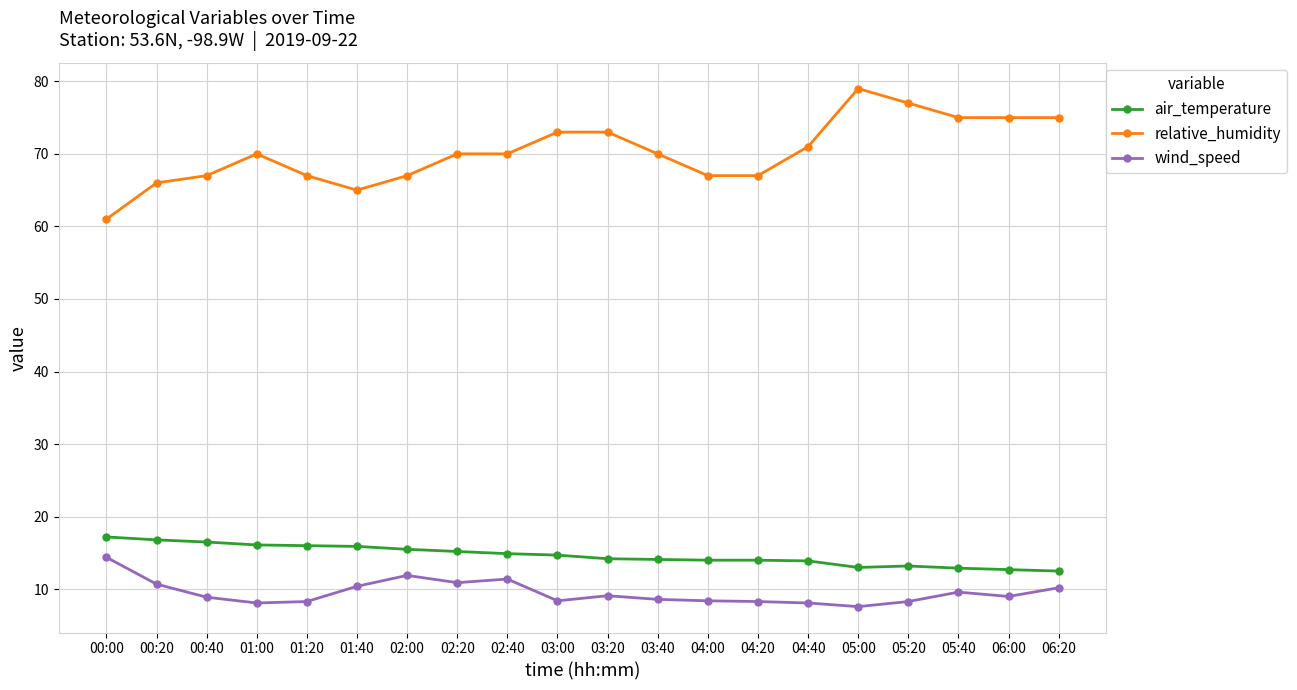

What is the sum of the relative_humidity values at 03:20 and 01:00?

143.0